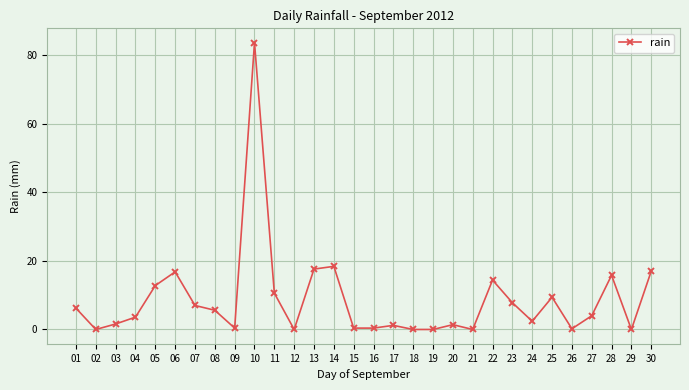

What is the value of the 8th point from the left?

5.6